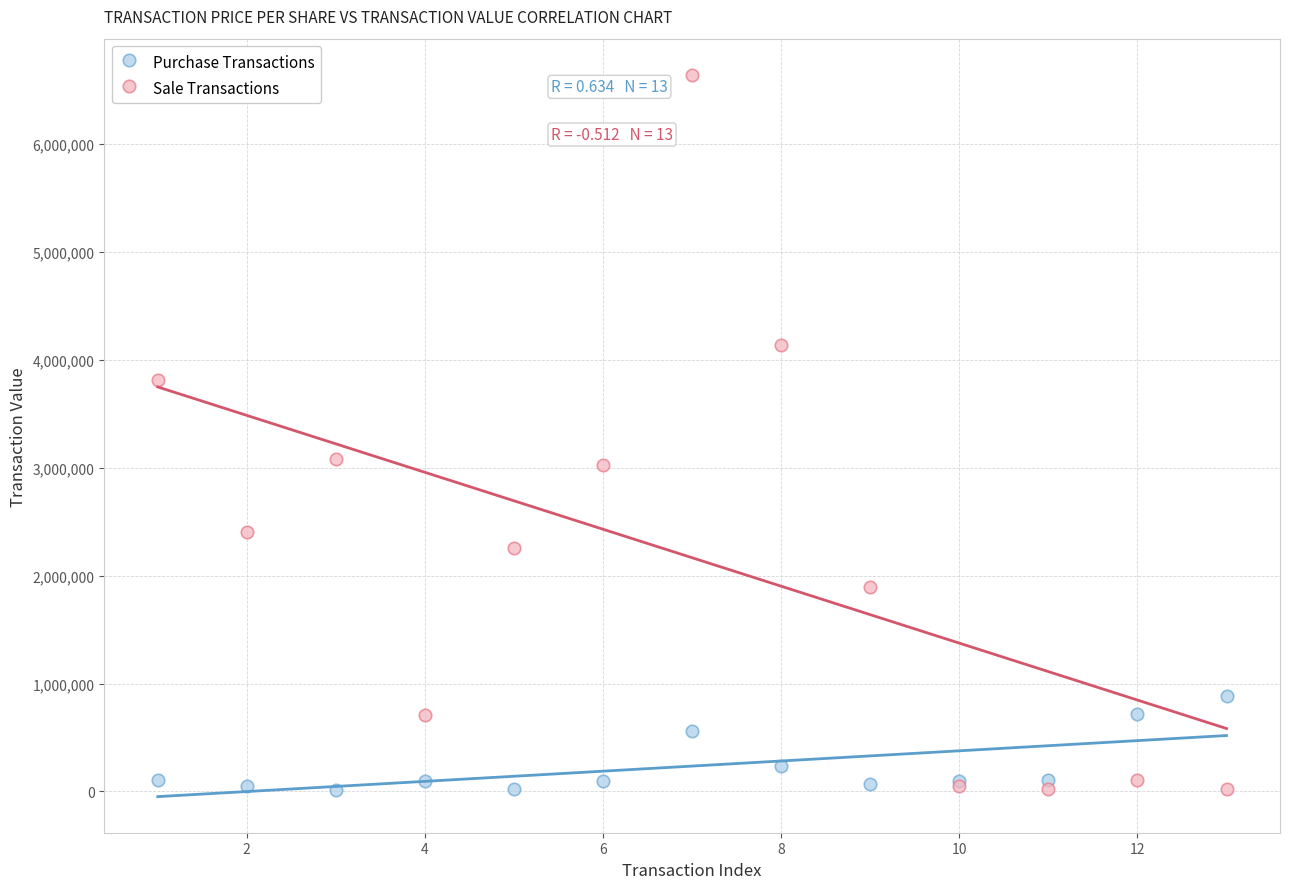

What are all the series names shown in the legend?

Purchase Transactions, Sale Transactions